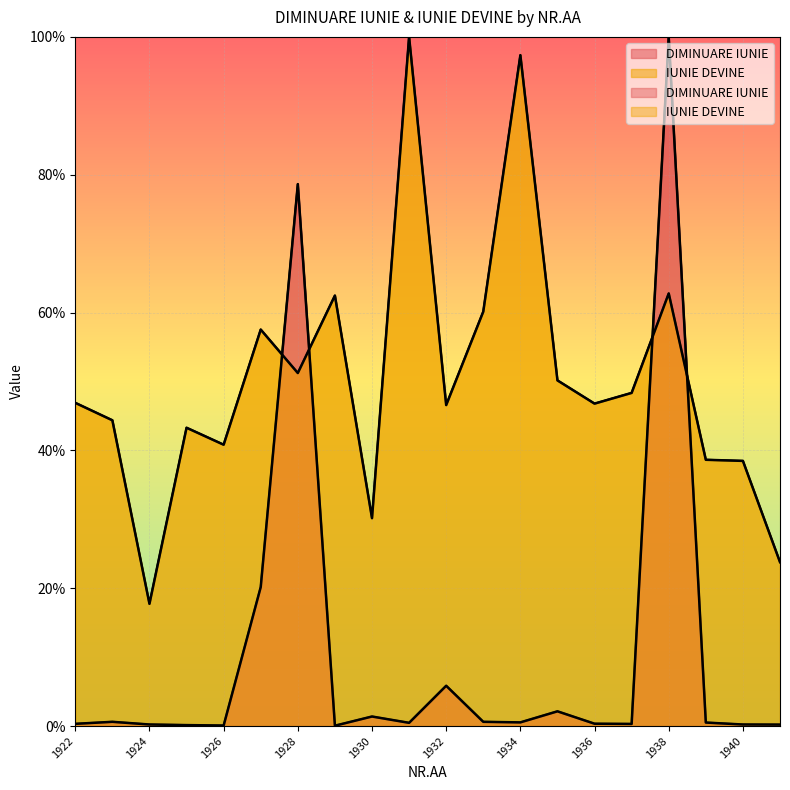

Which category has the highest value in the DIMINUARE IUNIE series?

1938